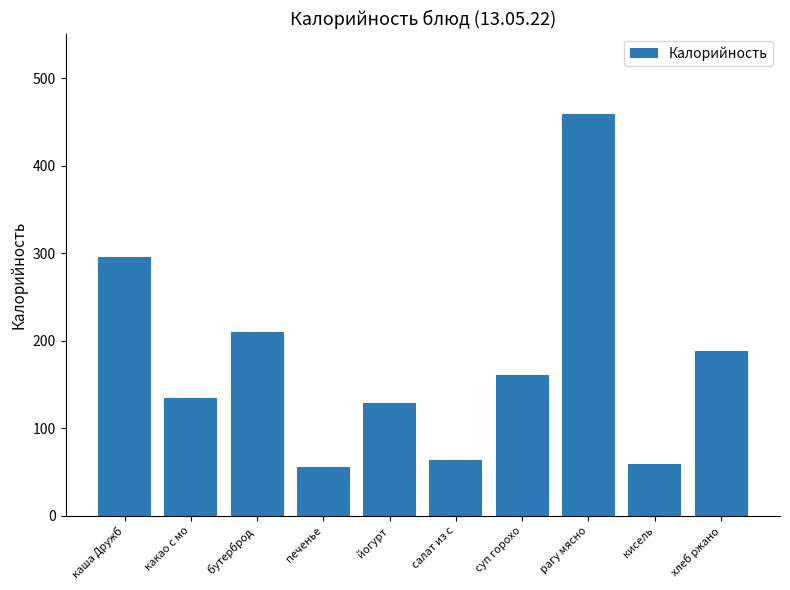

Which category has the highest value across all series?

рагу мясно